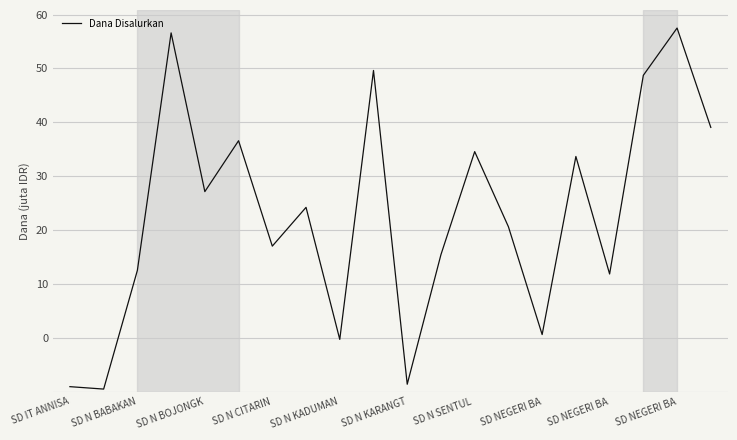

What is the sum of all values?

657900000